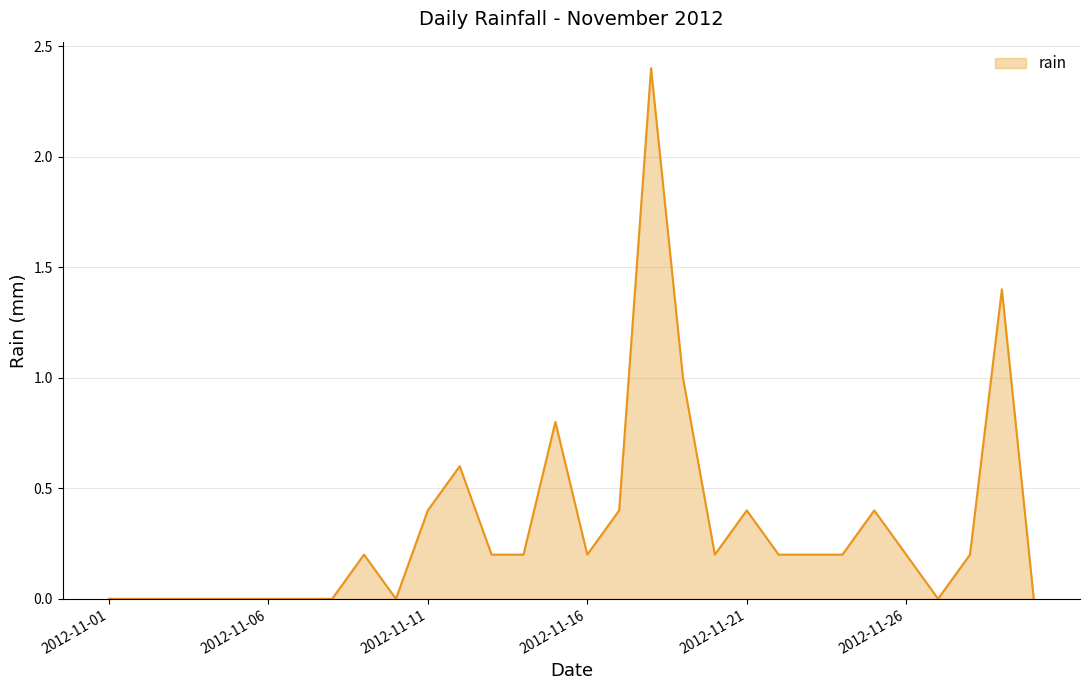

What is the greatest value displayed?

2.4